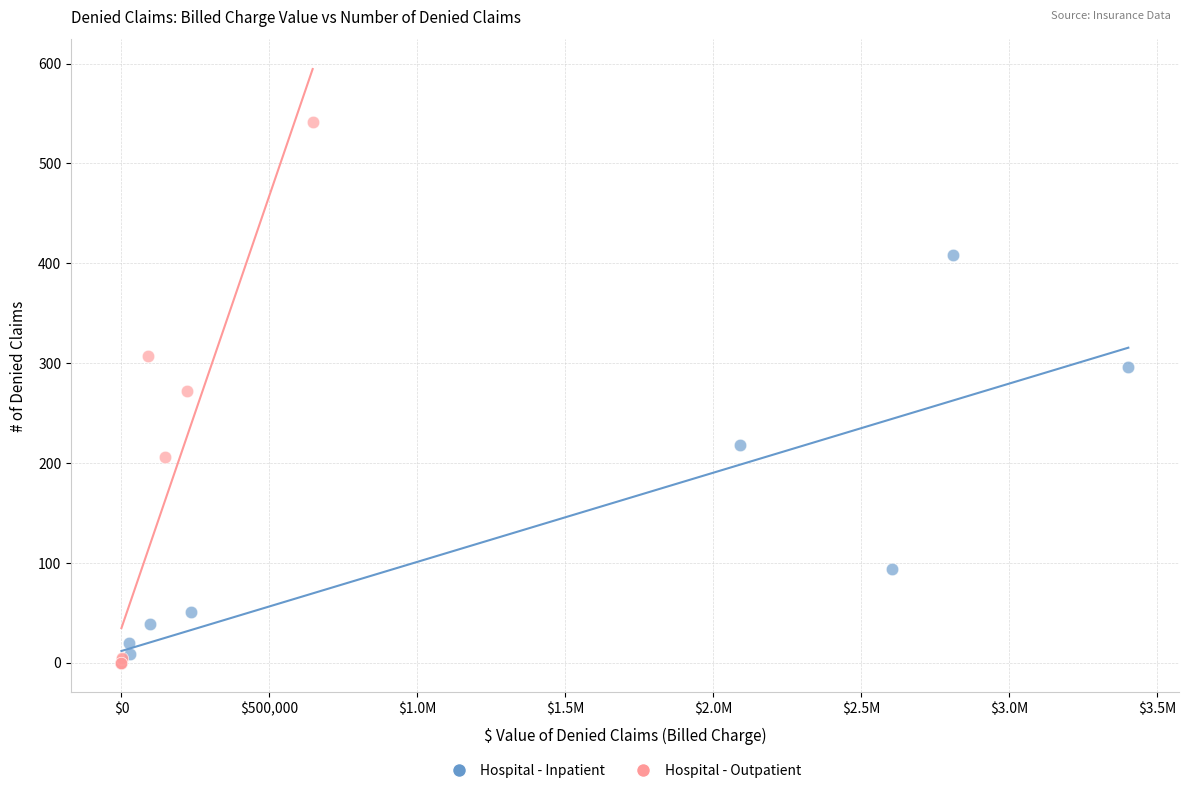

Which series has the widest spread of Y values?

Hospital - Outpatient